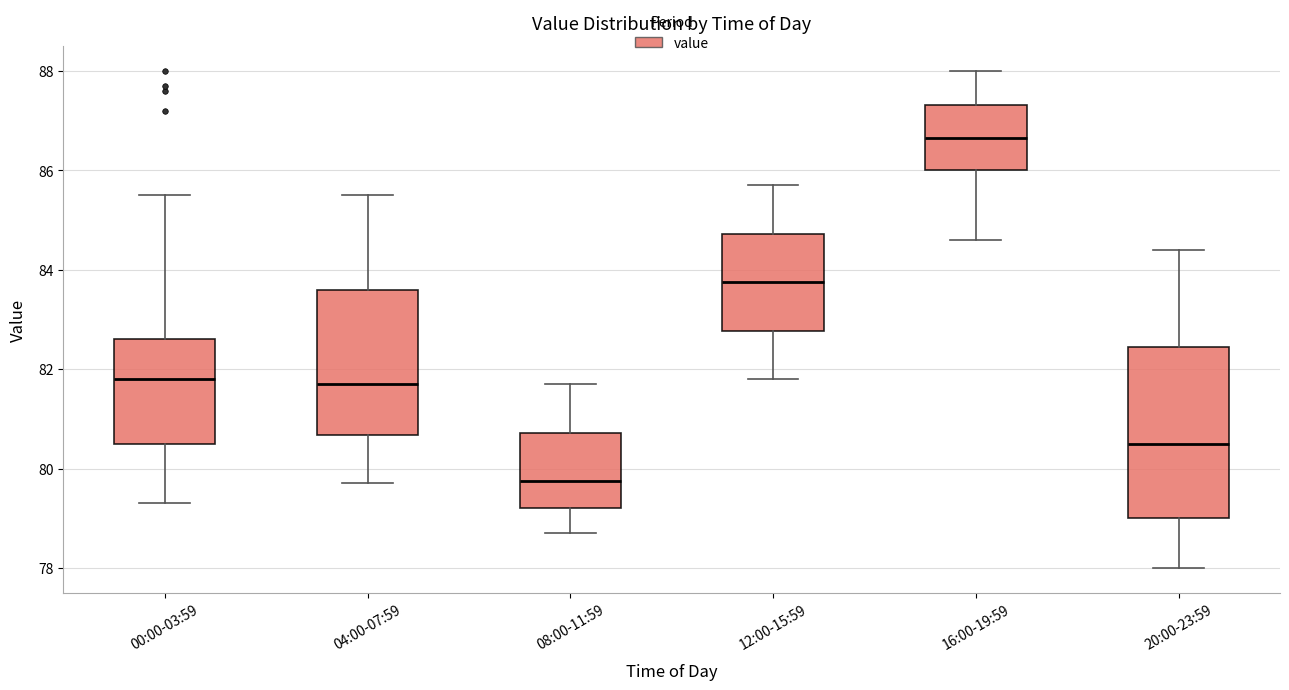

Reading left to right, transcribe this box plot: for each box, give where its median line is, the range the box spans, and where its two whiskers end, as read against the y-axis. The values are not printed on the chart, so give them approximately, as read against the axis.

00:00-03:59: median 81.8, box 80.6 to 82.6, whiskers 79.4 to 85.6
04:00-07:59: median 81.8, box 80.6 to 83.6, whiskers 79.8 to 85.6
08:00-11:59: median 79.8, box 79.2 to 80.8, whiskers 78.8 to 81.8
12:00-15:59: median 83.8, box 82.8 to 84.8, whiskers 81.8 to 85.8
16:00-19:59: median 86.6, box 86.0 to 87.4, whiskers 84.6 to 88.0
20:00-23:59: median 80.6, box 79.0 to 82.4, whiskers 78.0 to 84.4